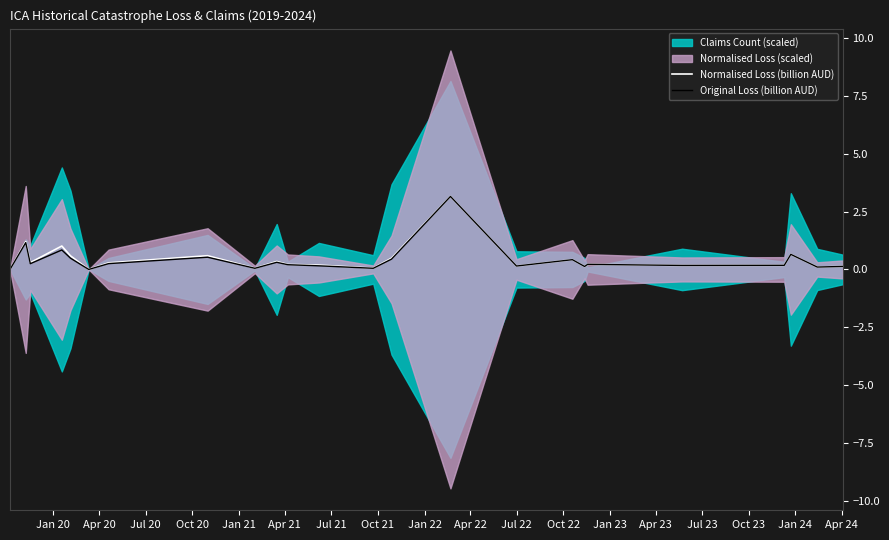

What is the highest value of the Original Loss (billion AUD) series?

3.2